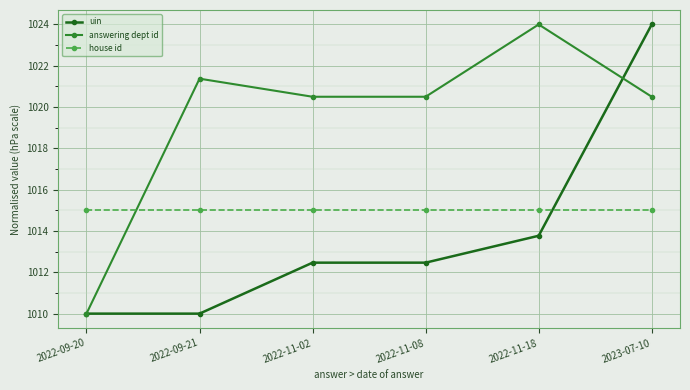

What is the difference between the highest and lowest values at 2022-11-08?

8.0